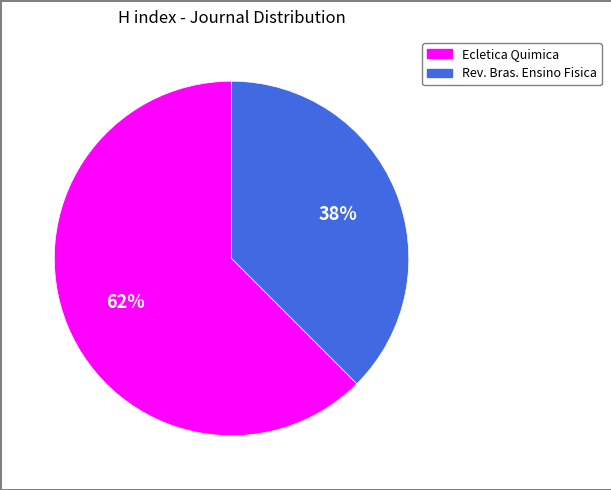

Does any single category account for the majority?

Yes